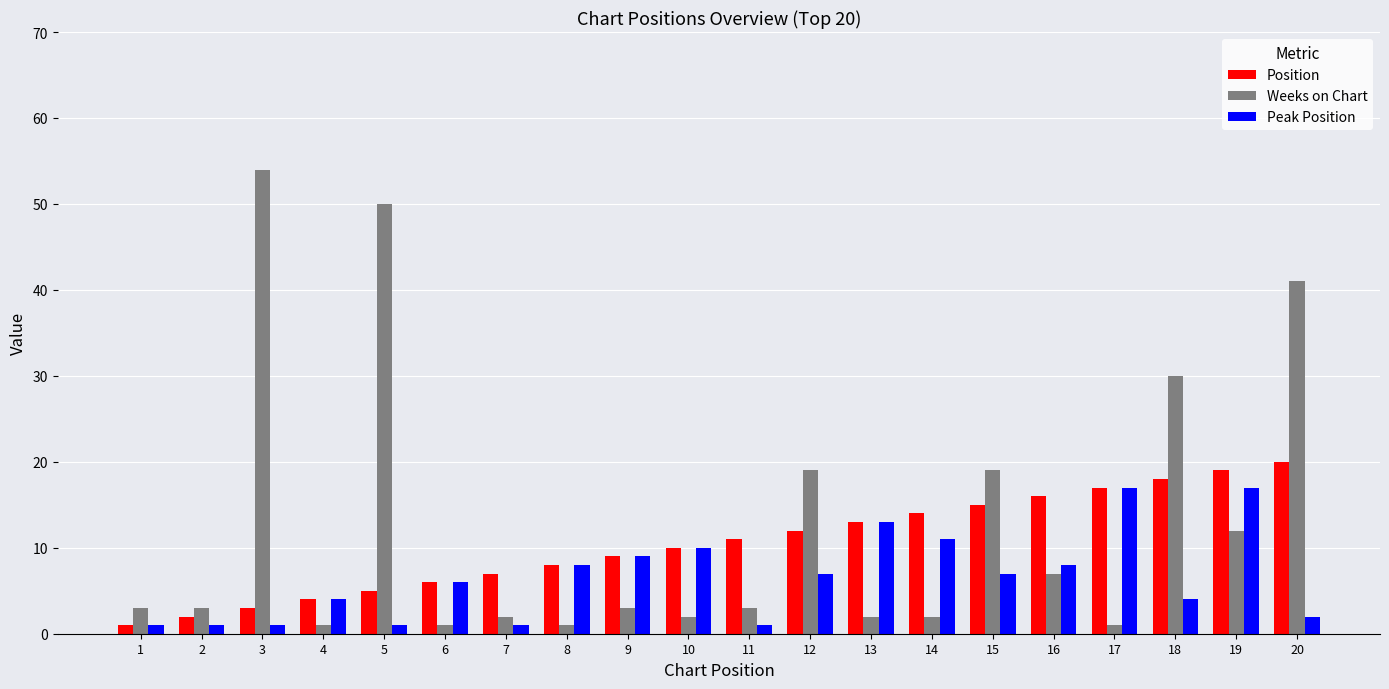

At which label does Peak Position first exceed 7?

8